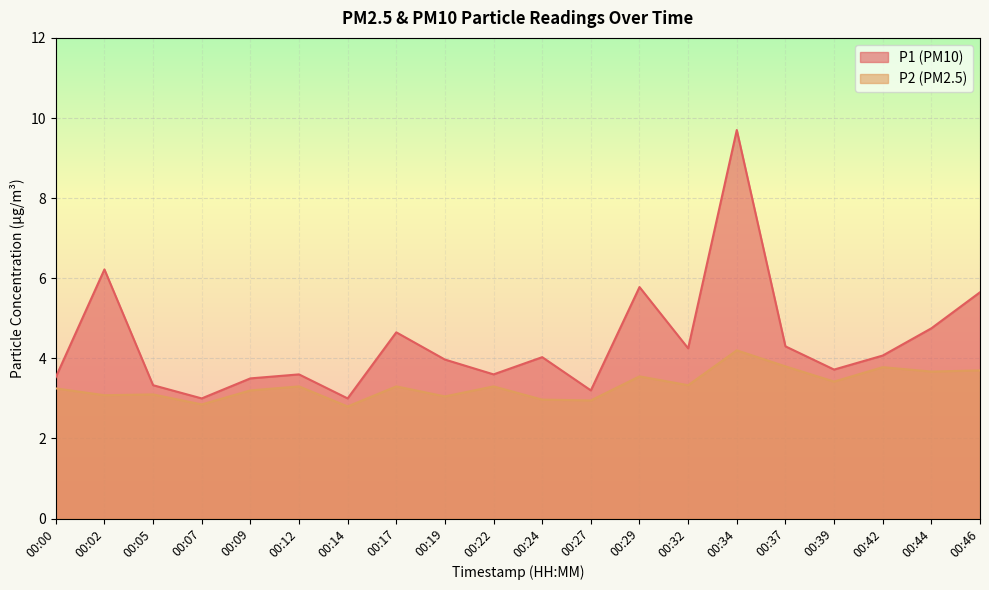

Which has a higher value, 00:27 or 00:32?

00:32